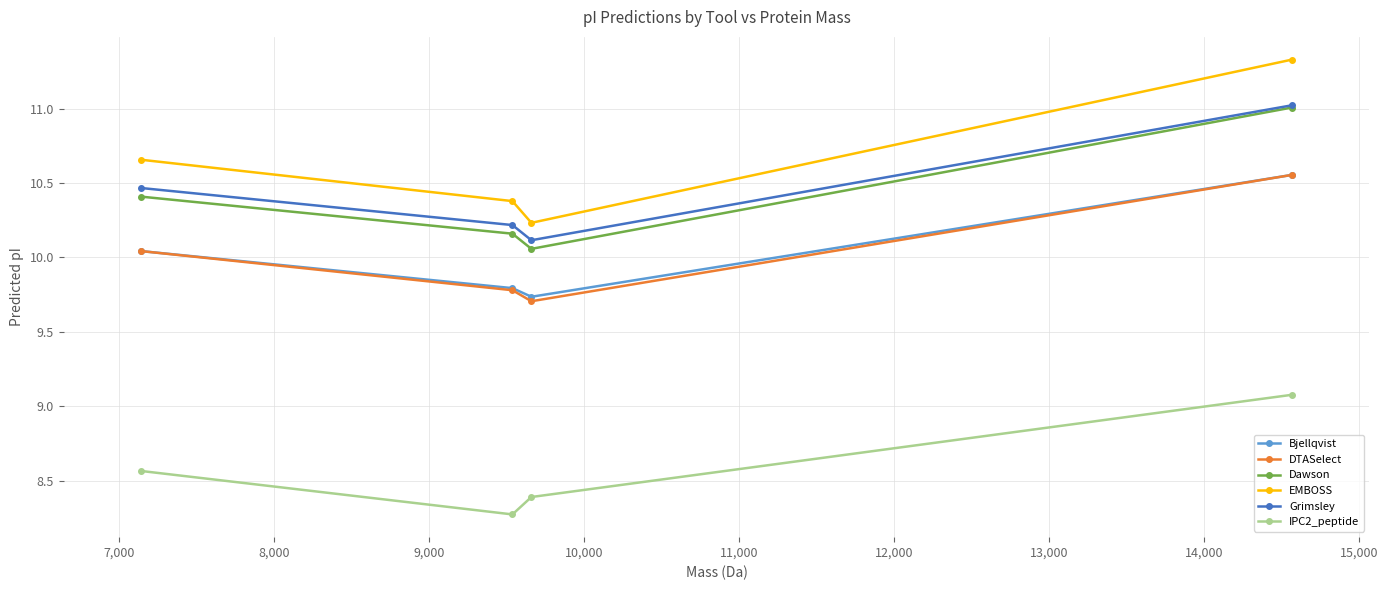

What is the average value of the Grimsley series?

10.5